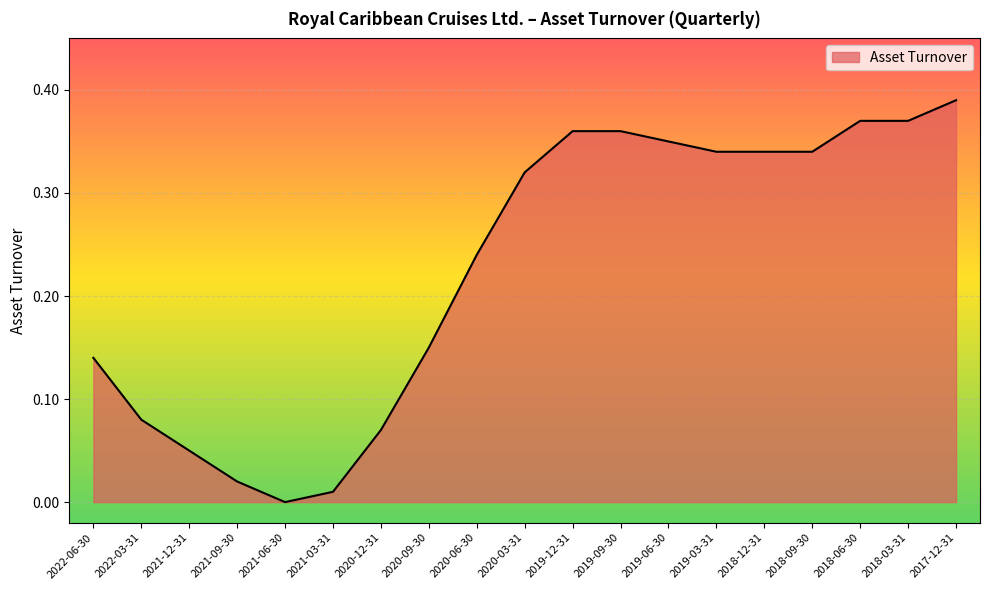

Does the chart display data point markers on the line(s)?

No